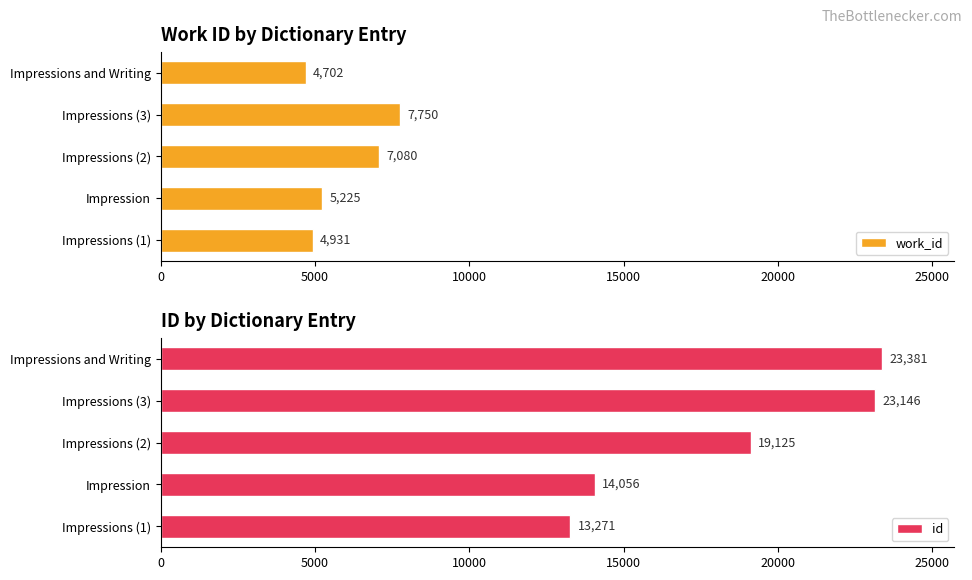

True or false: work_id has a value of 7080 at Impressions (2).

True